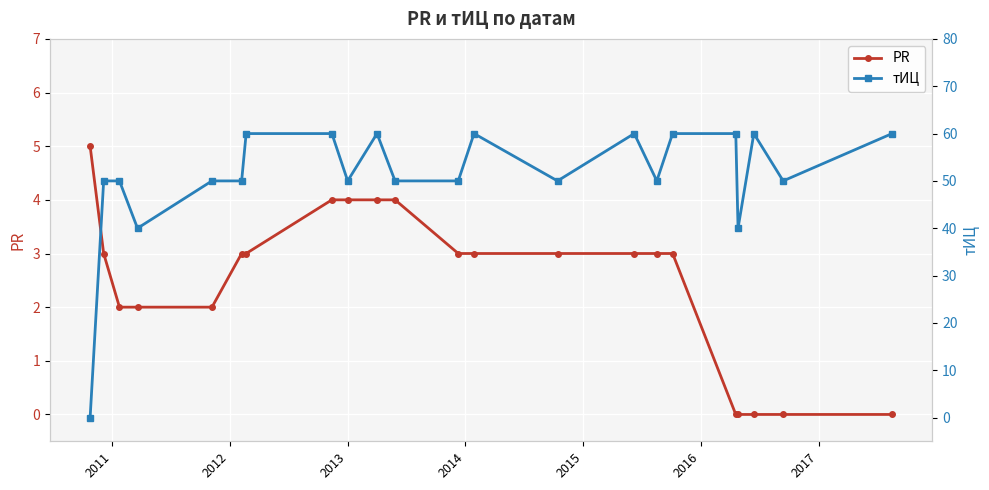

What is the maximum value for PR?

5